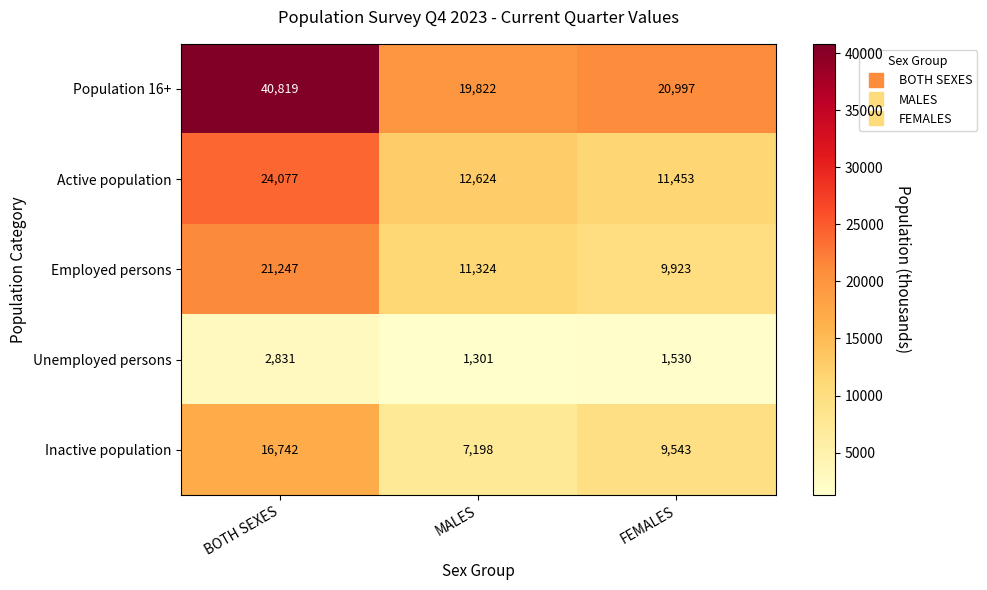

Which series has the widest spread of values?

Population 16+